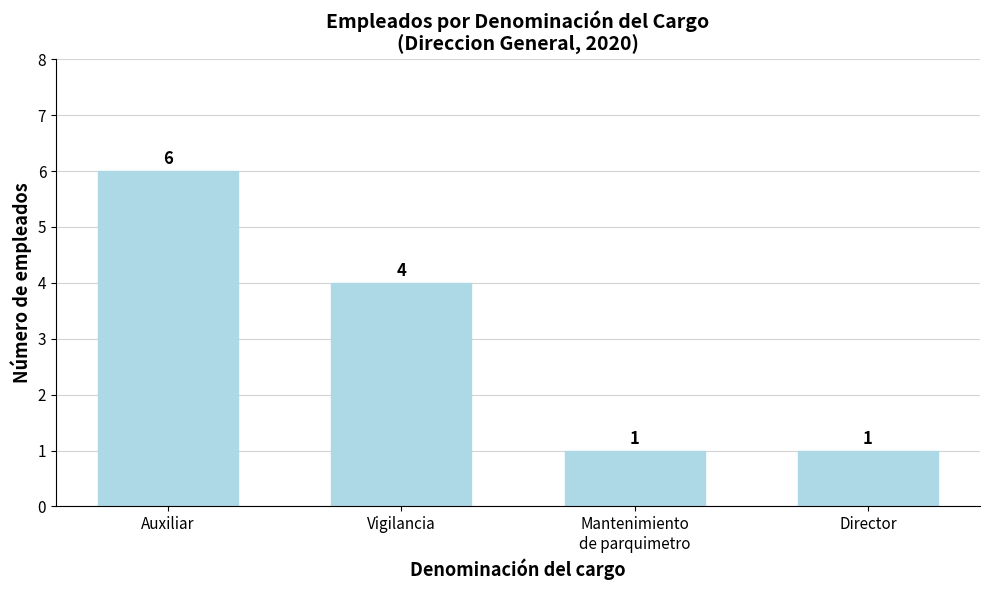

The value at Vigilancia is 4. True or false?

True